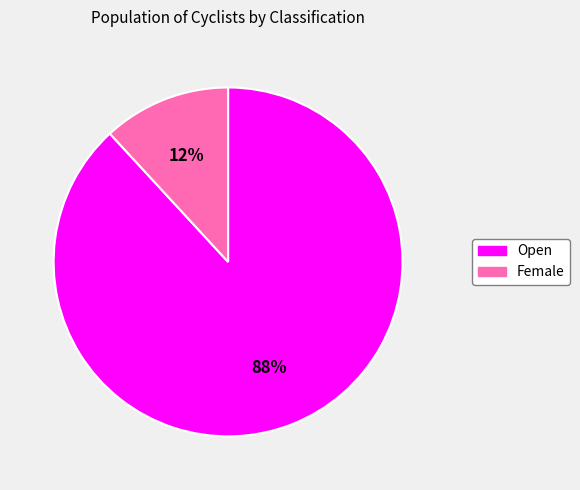

Count the number of slices in the pie.

2